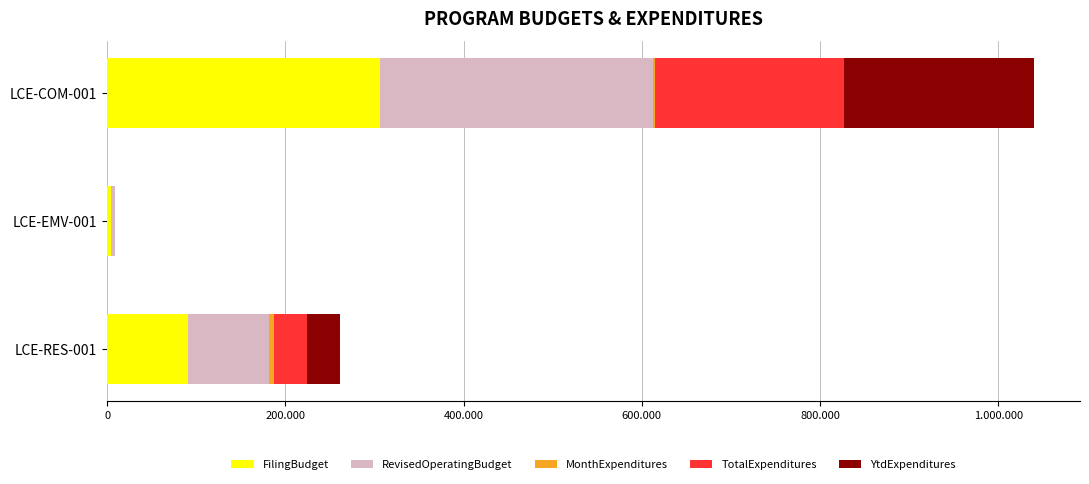

What are all the series names shown in the legend?

FilingBudget, RevisedOperatingBudget, MonthExpenditures, TotalExpenditures, YtdExpenditures